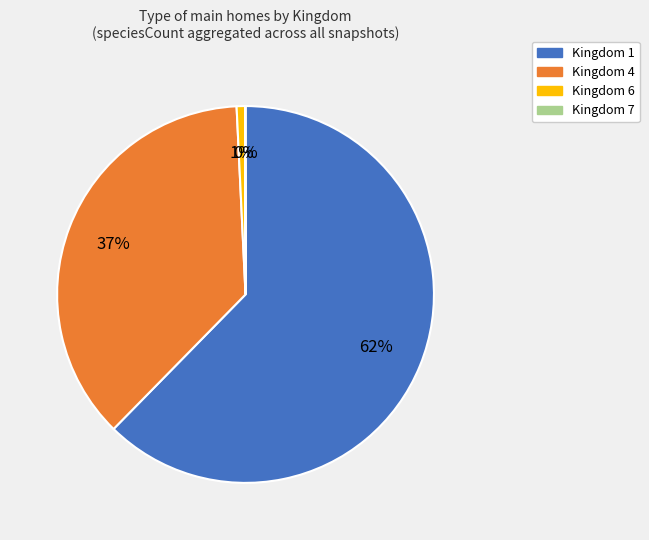

To the nearest percent, what is the difference between the largest and smallest slice percentages?

62%